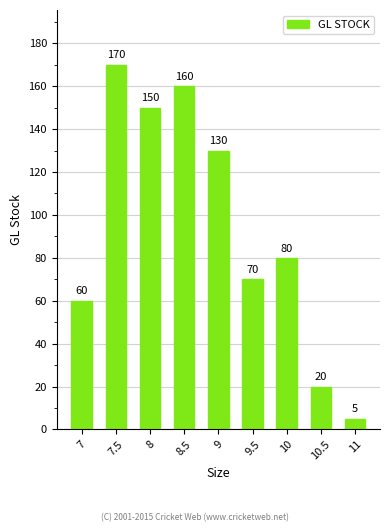

How many categories are shown in the chart?

9